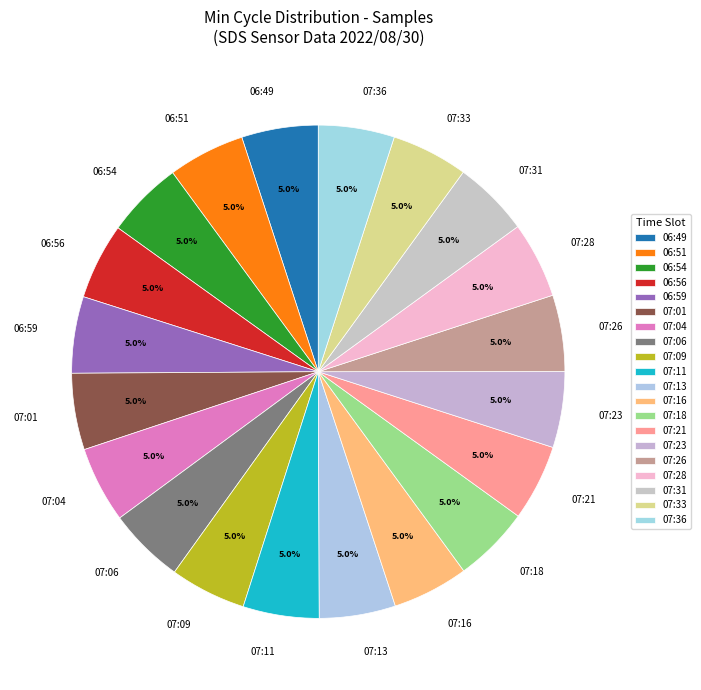

Combined, do 07:28 and 07:33 account for over 50%?

No